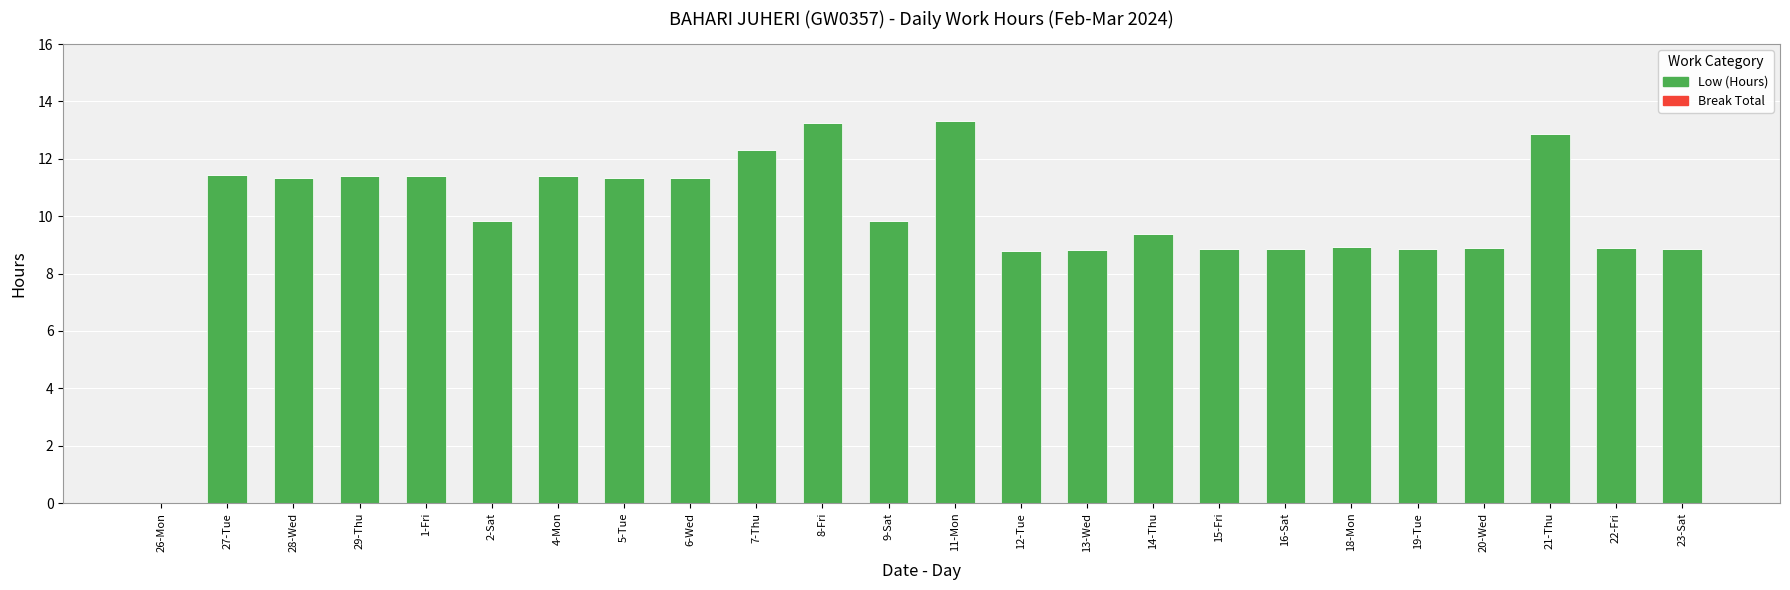

Is it true that the value at 8-Fri is 20.3?

False